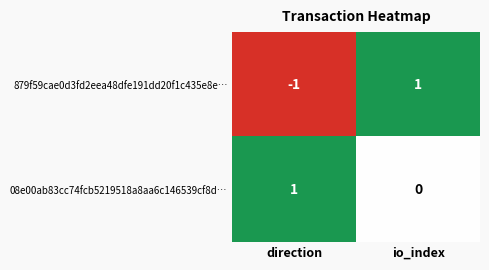

What is the spread (max minus min) of values at io_index?

1